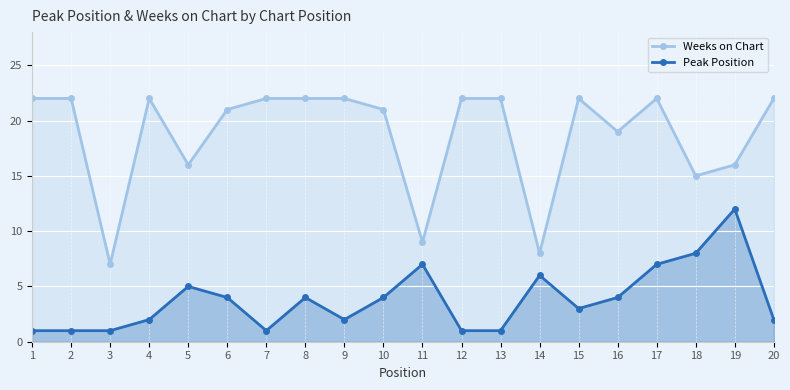

True or false: Weeks on Chart and Peak Position cross at least once.

False